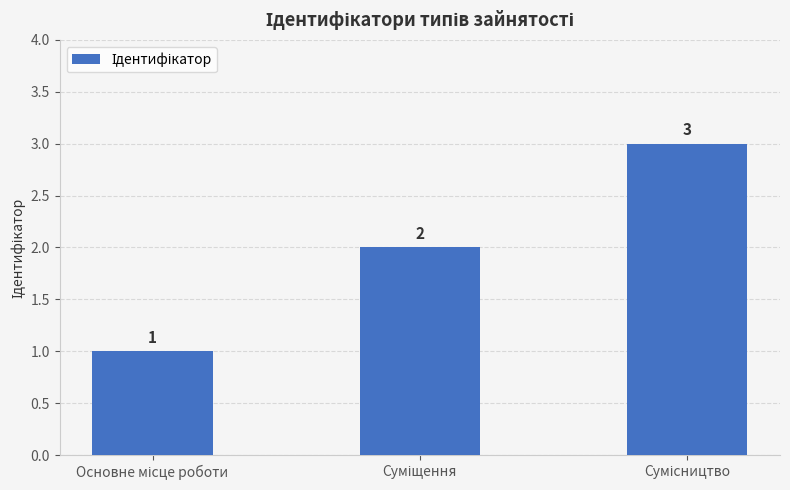

What is the maximum value shown in the chart?

3